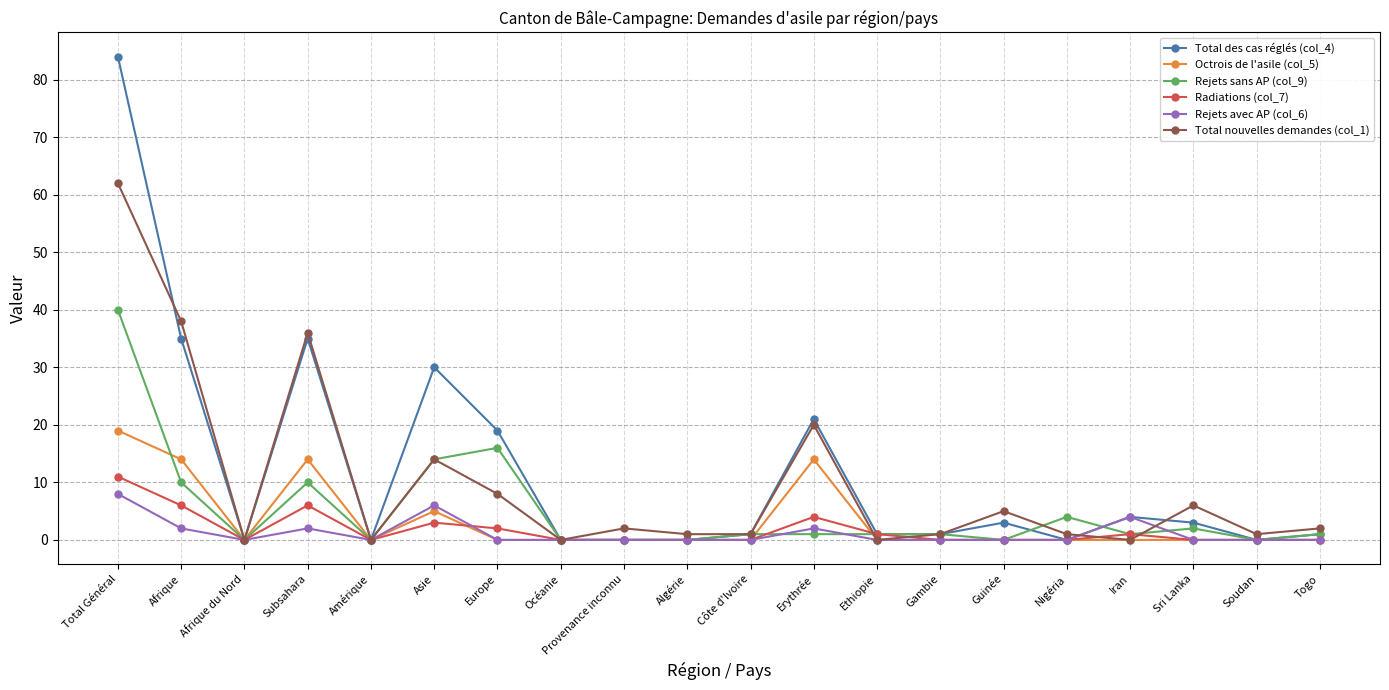

True or false: Rejets sans AP (col_9) and Rejets avec AP (col_6) cross at least once.

True